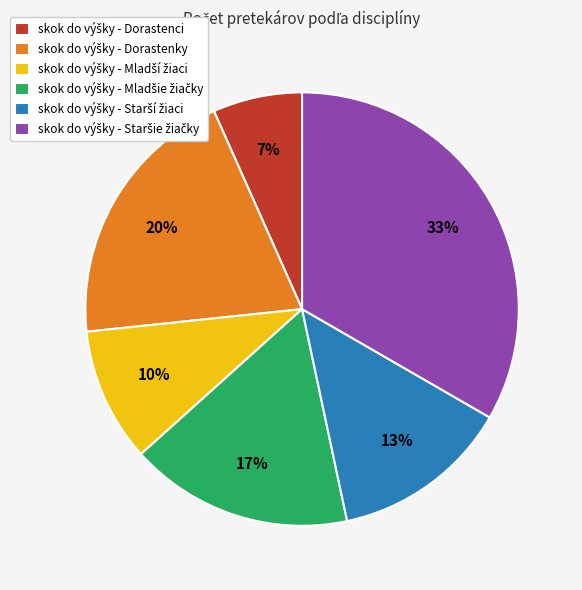

Is there any slice that represents more than half of the pie?

No